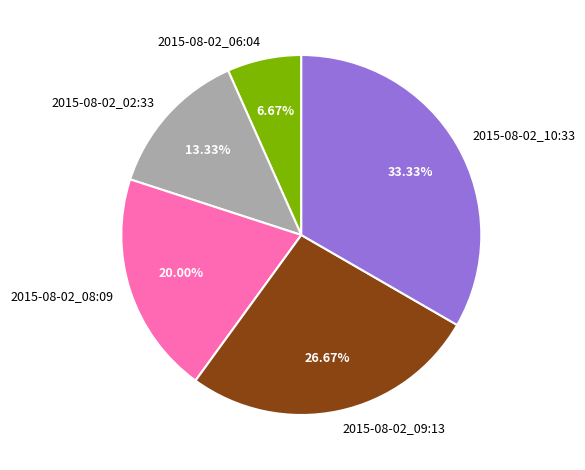

How many slices are in this pie chart?

5